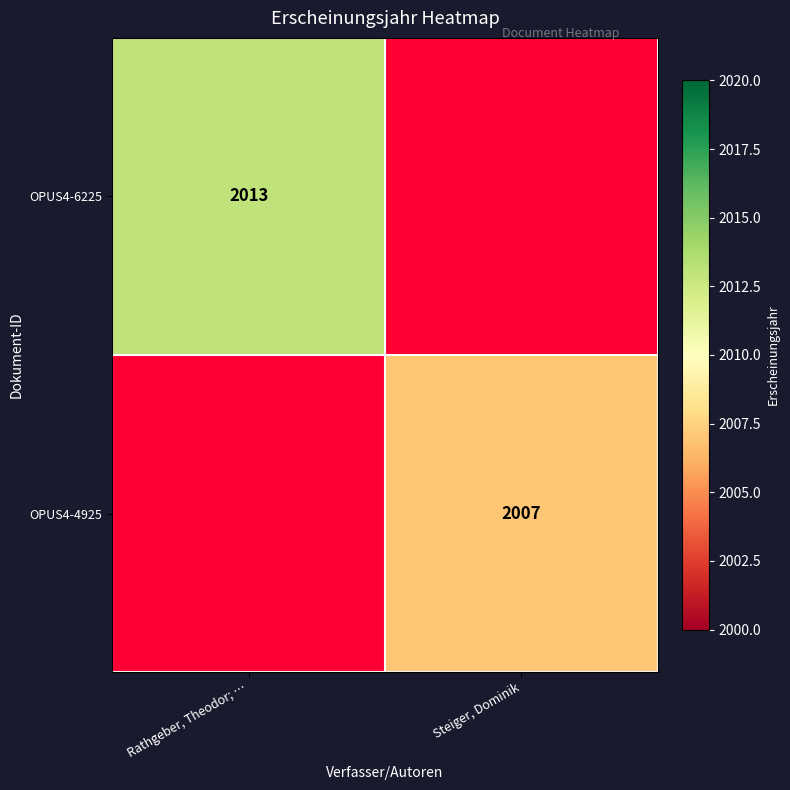

Is it true that OPUS4-4925 equals 3366 at Steiger, Dominik?

False